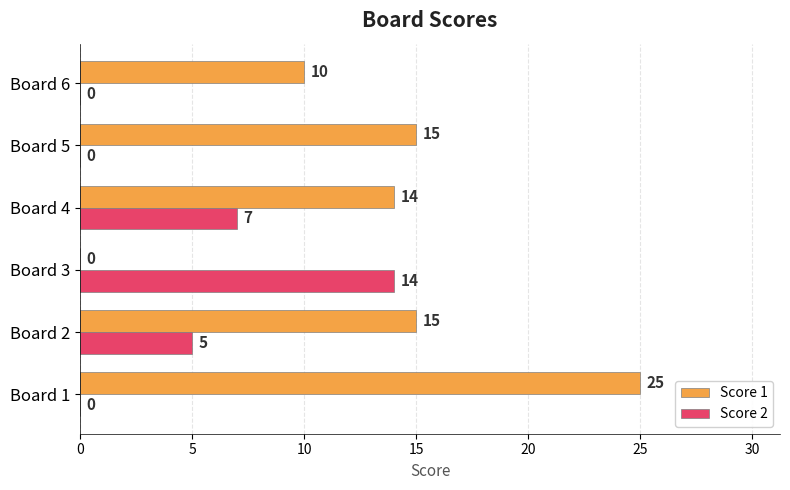

True or false: Score 2 has a value of 0 at Board 5.

True